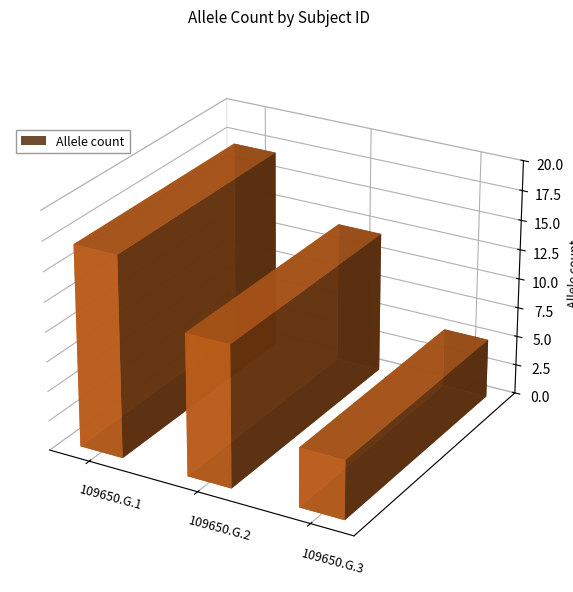

Which has a higher value, 109650.G.2 or 109650.G.1?

109650.G.1